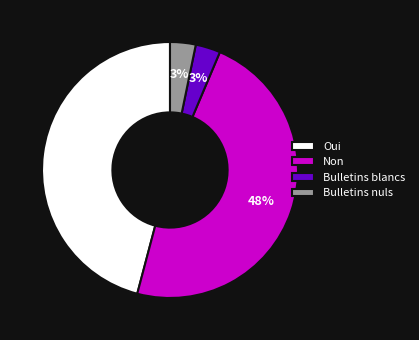

How many slices are in this pie chart?

4